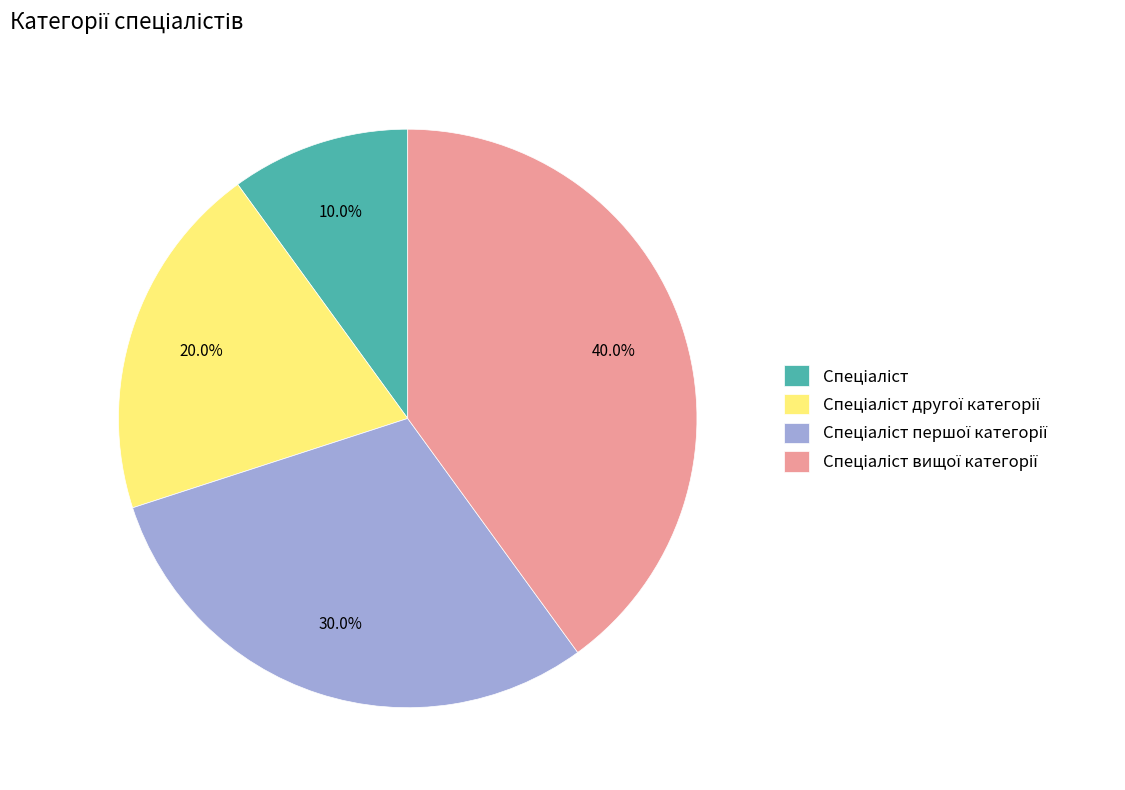

Does any single category account for the majority?

No